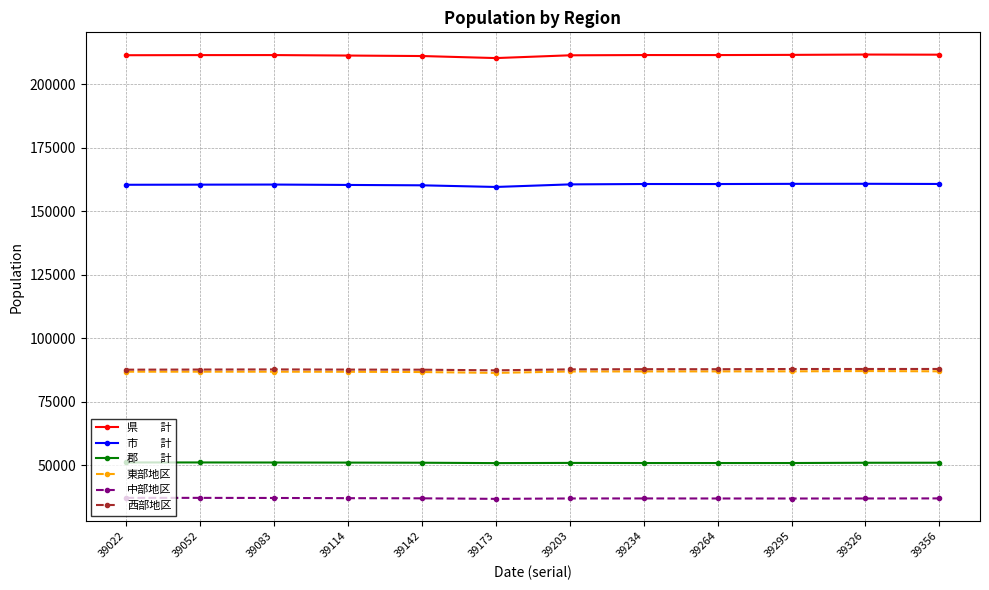

What is the total value across all series at 39052?

634461